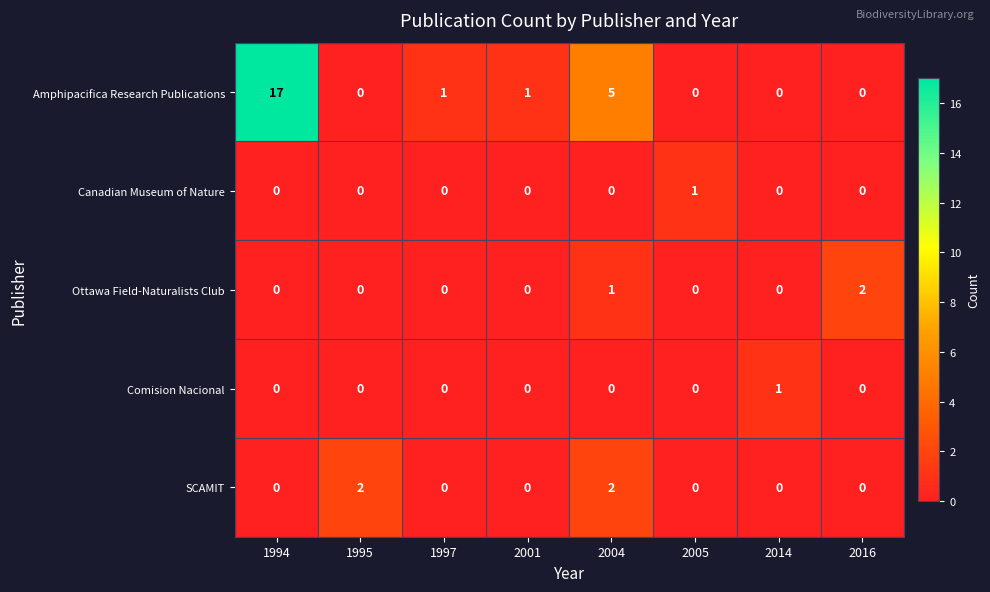

The Canadian Museum of Nature series shows -1 at 1994. True or false?

False